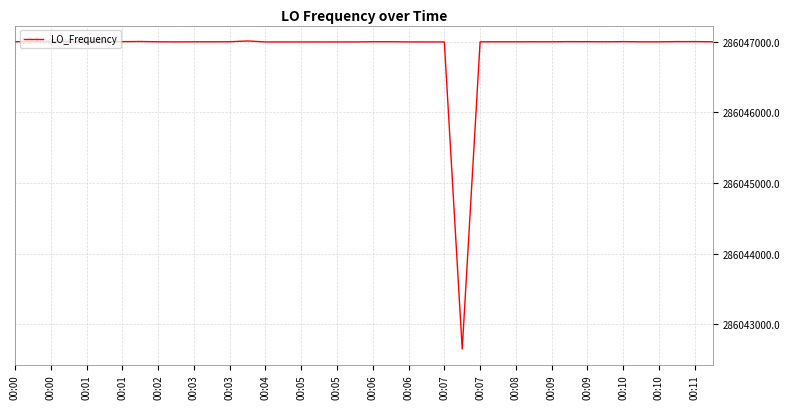

What is the greatest value displayed?

286047011.9